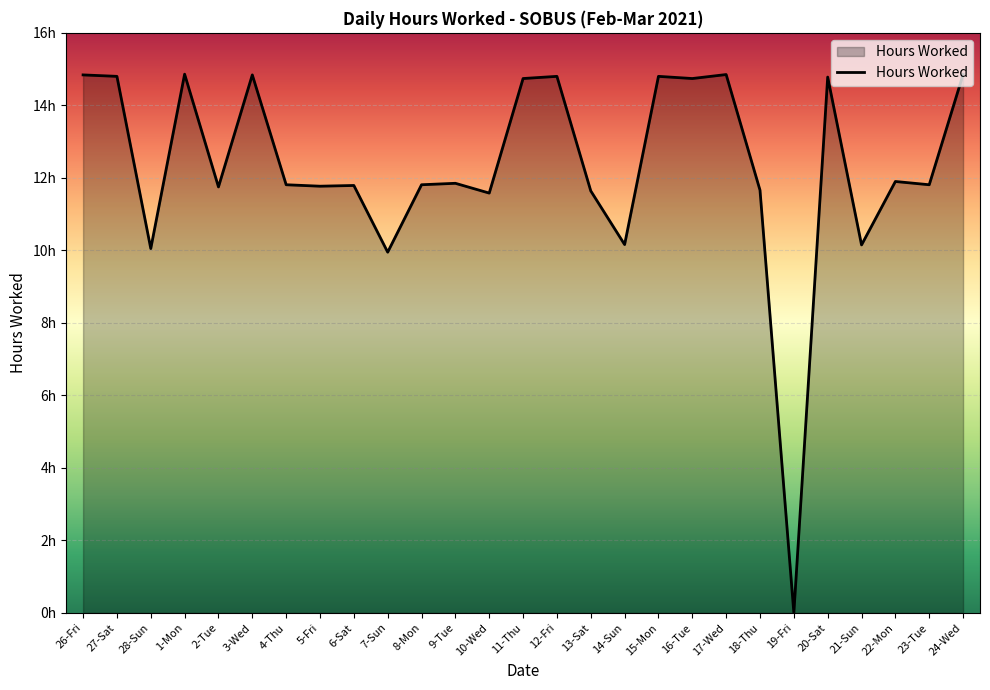

Which has a higher value, 14-Sun or 13-Sat?

13-Sat